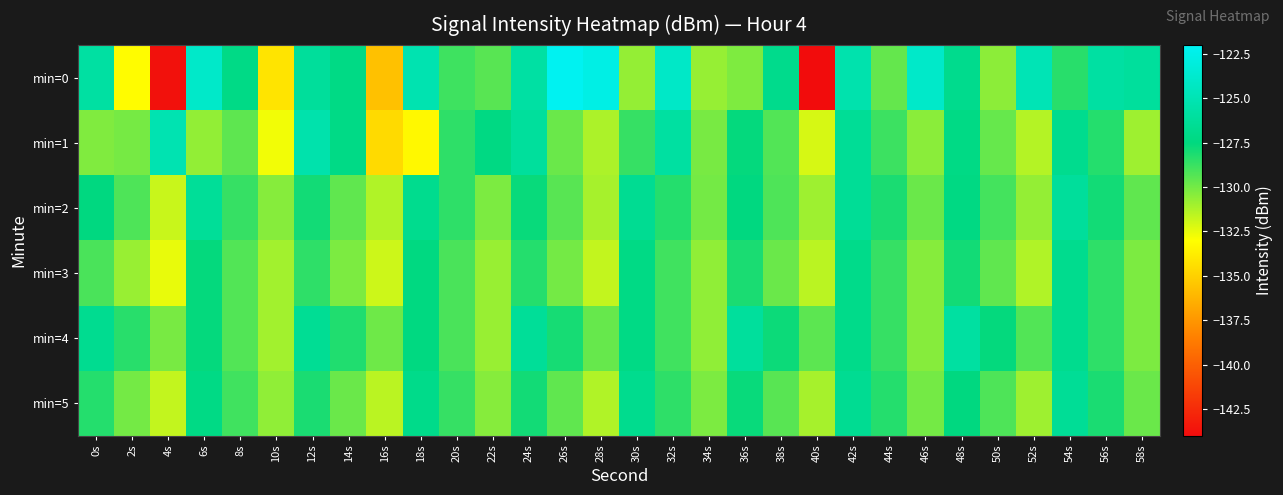

Reading right to left, transcribe all the data shown in this chart.

min=0: 58s=-126.1	56s=-125.8	54s=-128.4	52s=-124.9	50s=-130.5	48s=-126.9	46s=-123.9	44s=-129.7	42s=-125.3	40s=-144.0	38s=-126.9	36s=-130.2	34s=-130.7	32s=-124.1	30s=-130.7	28s=-122.6	26s=-122.1	24s=-125.8	22s=-129.4	20s=-128.9	18s=-125.2	16s=-135.6	14s=-127.2	12s=-126.2	10s=-134.1	8s=-127.2	6s=-124.0	4s=-143.8	2s=-133.1	0s=-125.9
min=1: 58s=-130.9	56s=-128.3	54s=-126.8	52s=-131.4	50s=-129.7	48s=-127.2	46s=-130.5	44s=-128.8	42s=-126.4	40s=-132.1	38s=-129.3	36s=-127.6	34s=-130.1	32s=-125.9	30s=-128.7	28s=-131.2	26s=-129.8	24s=-126.1	22s=-127.3	20s=-128.5	18s=-133.3	16s=-134.6	14s=-127.2	12s=-125.4	10s=-132.7	8s=-129.6	6s=-130.7	4s=-125.1	2s=-130.1	0s=-130.3
min=2: 58s=-129.6	56s=-127.9	54s=-126.2	52s=-130.7	50s=-129.0	48s=-127.3	46s=-129.8	44s=-128.1	42s=-126.4	40s=-130.9	38s=-129.2	36s=-127.5	34s=-130.0	32s=-128.3	30s=-126.6	28s=-131.1	26s=-129.4	24s=-127.7	22s=-130.2	20s=-128.5	18s=-126.8	16s=-131.3	14s=-129.6	12s=-127.9	10s=-130.4	8s=-128.7	6s=-126.3	4s=-131.8	2s=-129.2	0s=-127.5
min=3: 58s=-130.2	56s=-128.5	54s=-126.8	52s=-131.3	50s=-129.6	48s=-127.9	46s=-130.4	44s=-128.7	42s=-127.0	40s=-131.5	38s=-129.8	36s=-128.1	34s=-130.6	32s=-128.9	30s=-127.2	28s=-131.7	26s=-130.0	24s=-128.3	22s=-130.8	20s=-129.1	18s=-127.4	16s=-131.9	14s=-130.2	12s=-128.5	10s=-131.0	8s=-129.3	6s=-127.6	4s=-132.5	2s=-130.8	0s=-129.1
min=4: 58s=-130.2	56s=-128.5	54s=-126.8	52s=-129.3	50s=-127.6	48s=-125.9	46s=-130.4	44s=-128.7	42s=-127.0	40s=-129.5	38s=-127.8	36s=-126.1	34s=-130.6	32s=-128.9	30s=-127.2	28s=-129.7	26s=-128.0	24s=-126.3	22s=-130.8	20s=-129.1	18s=-127.4	16s=-129.9	14s=-128.2	12s=-126.5	10s=-131.0	8s=-129.3	6s=-127.6	4s=-130.1	2s=-128.4	0s=-126.7
min=5: 58s=-129.8	56s=-128.1	54s=-126.4	52s=-130.9	50s=-129.2	48s=-127.5	46s=-130.0	44s=-128.3	42s=-126.6	40s=-131.1	38s=-129.4	36s=-127.7	34s=-130.2	32s=-128.5	30s=-126.8	28s=-131.3	26s=-129.6	24s=-127.9	22s=-130.4	20s=-128.7	18s=-127.0	16s=-131.5	14s=-129.8	12s=-128.1	10s=-130.6	8s=-128.9	6s=-127.2	4s=-131.7	2s=-130.0	0s=-128.3